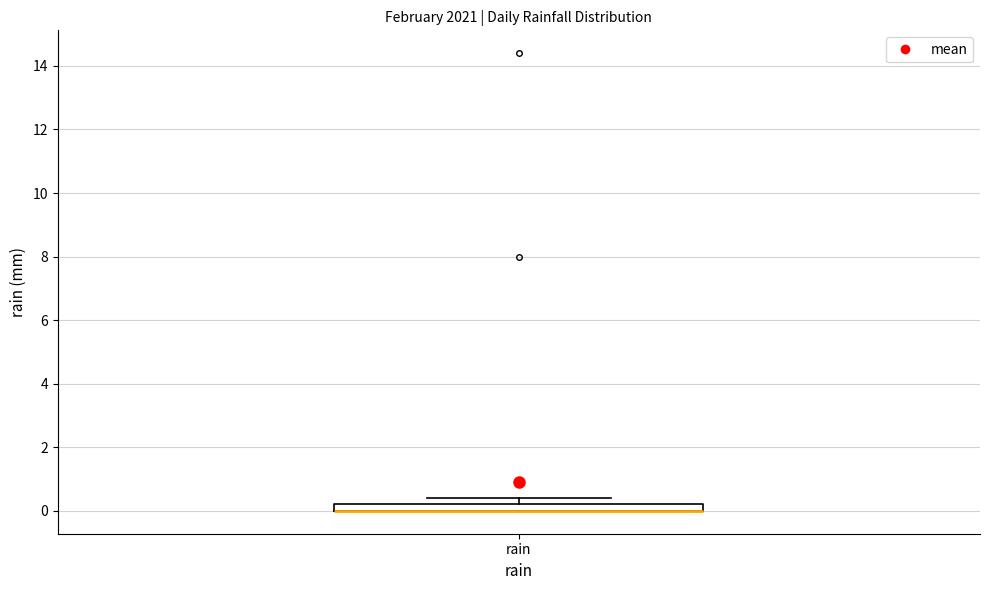

Where is the lower edge of the box for rain on the y-axis? The values are not printed on the chart, so give them approximately, as read against the axis.

0.0